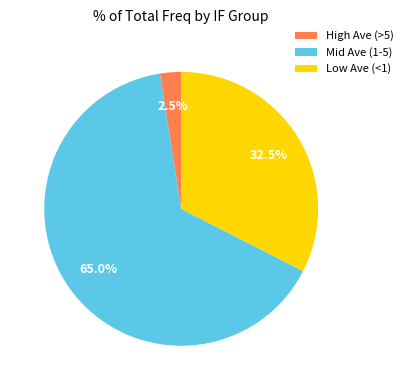

Count the number of slices in the pie.

3